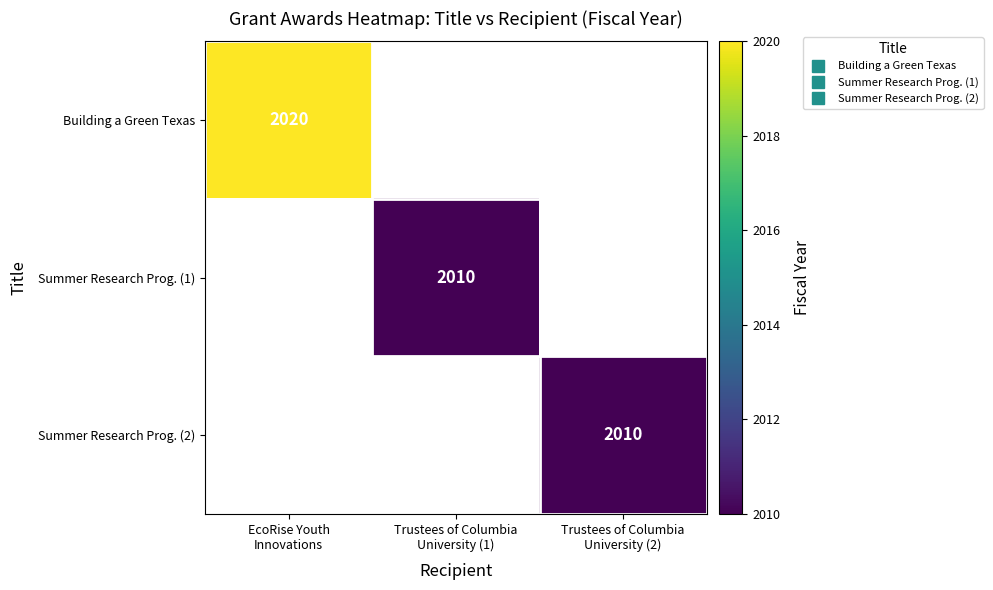

The value of Building a Green Texas at Trustees of Columbia University (1) is 0. True or false?

True